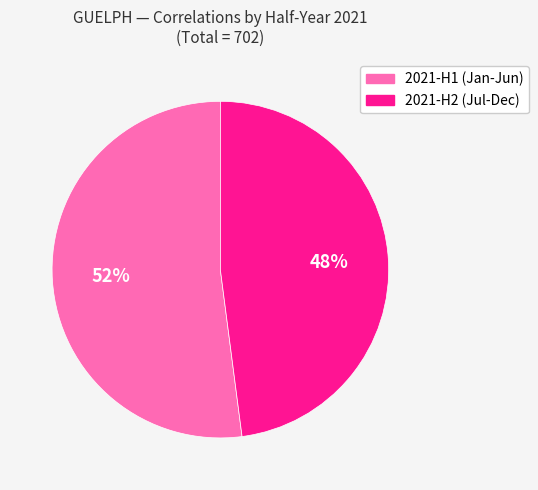

Is the sum of 2021-H1 (Jan-Jun) and 2021-H2 (Jul-Dec) greater than half?

Yes